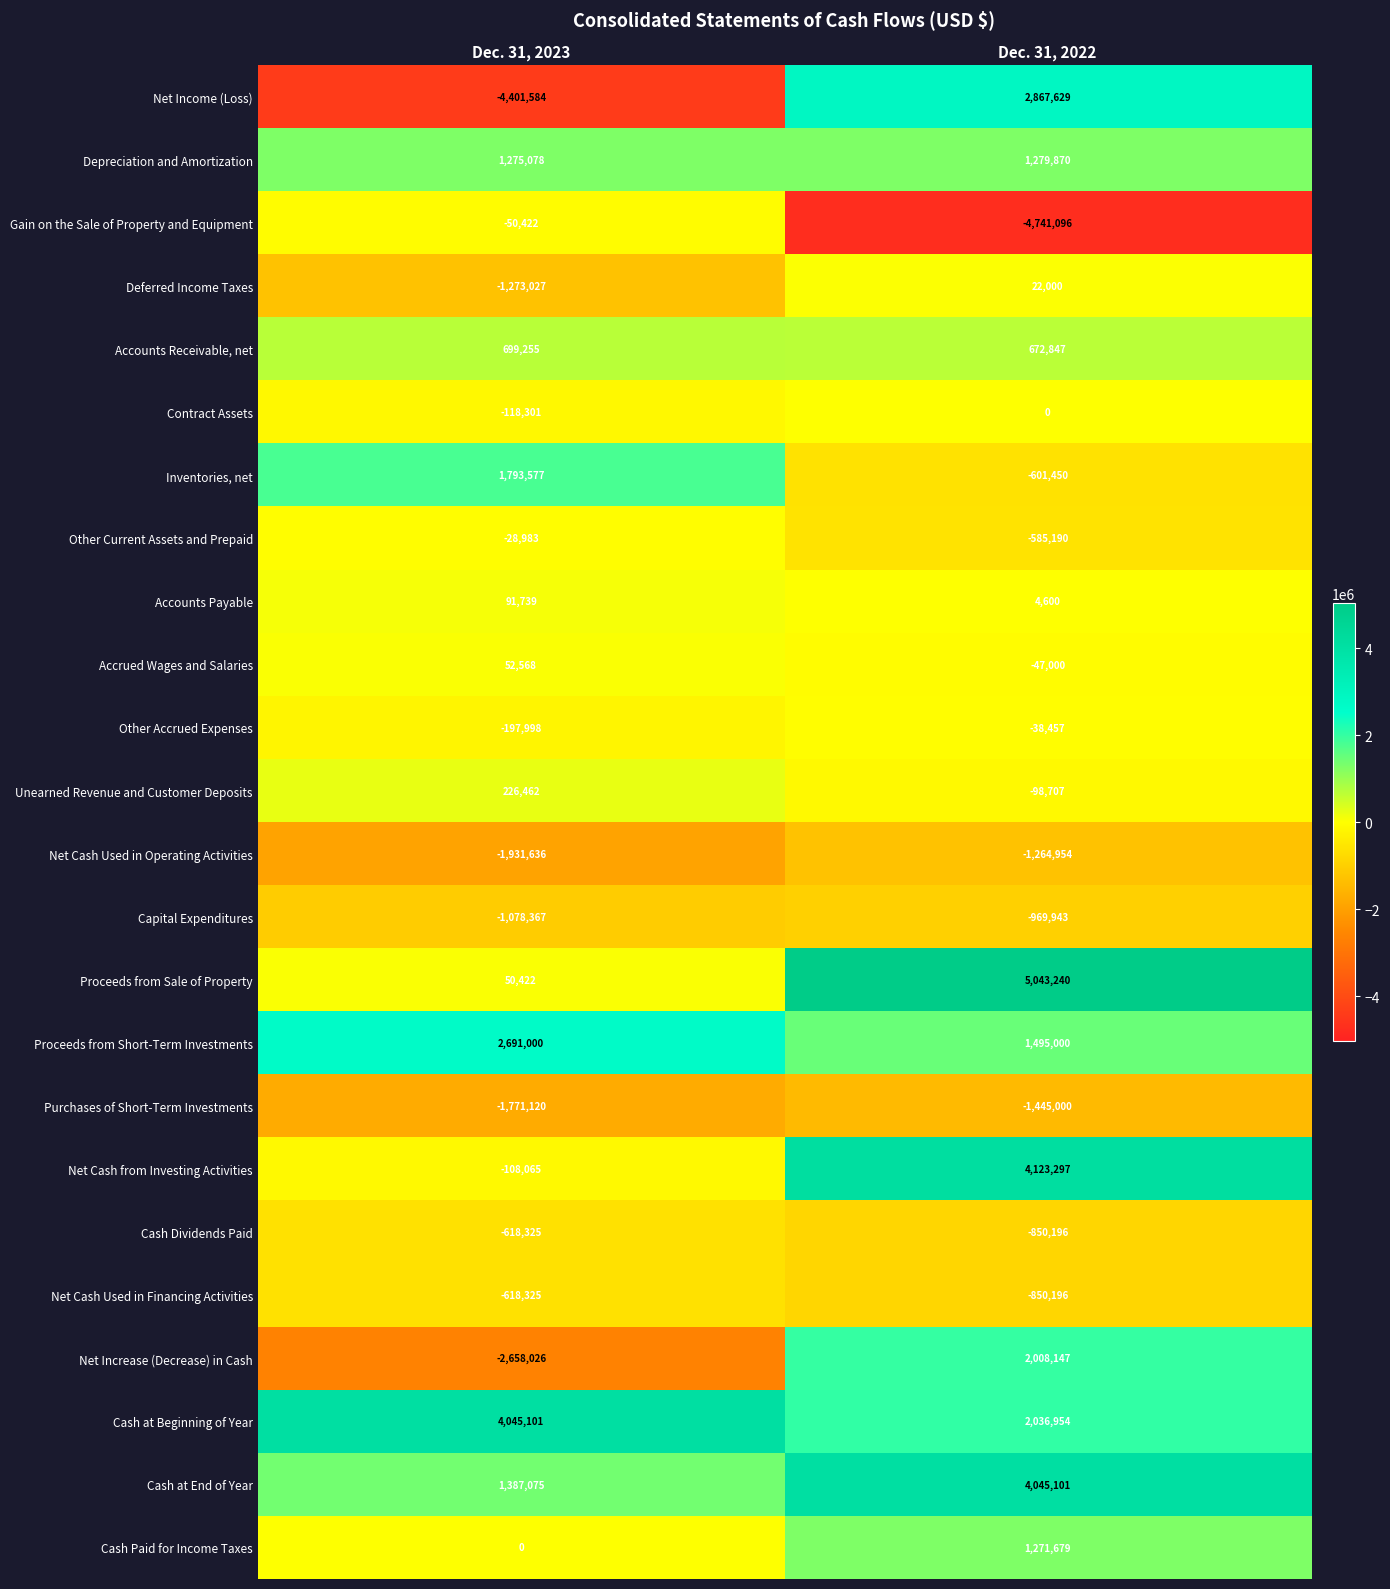

Which series changed the most between Dec. 31, 2023 and Dec. 31, 2022?

Net Income (Loss)